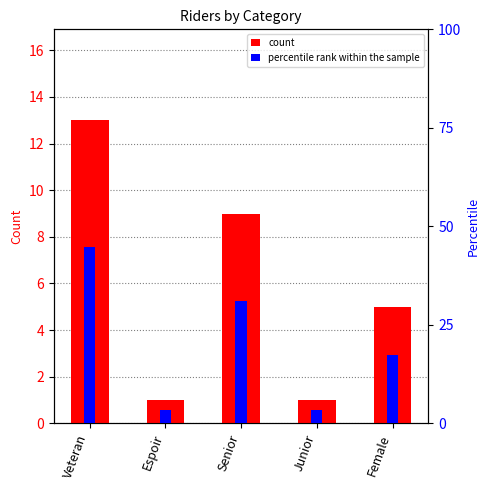

Which has a higher value, Junior or Senior?

Senior